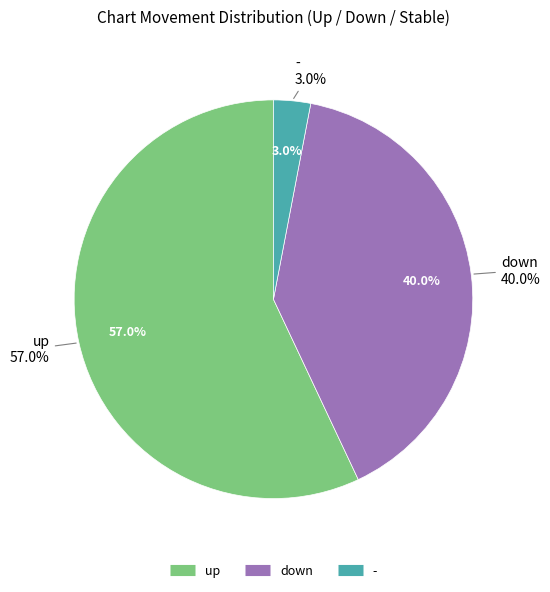

Count the number of slices in the pie.

3